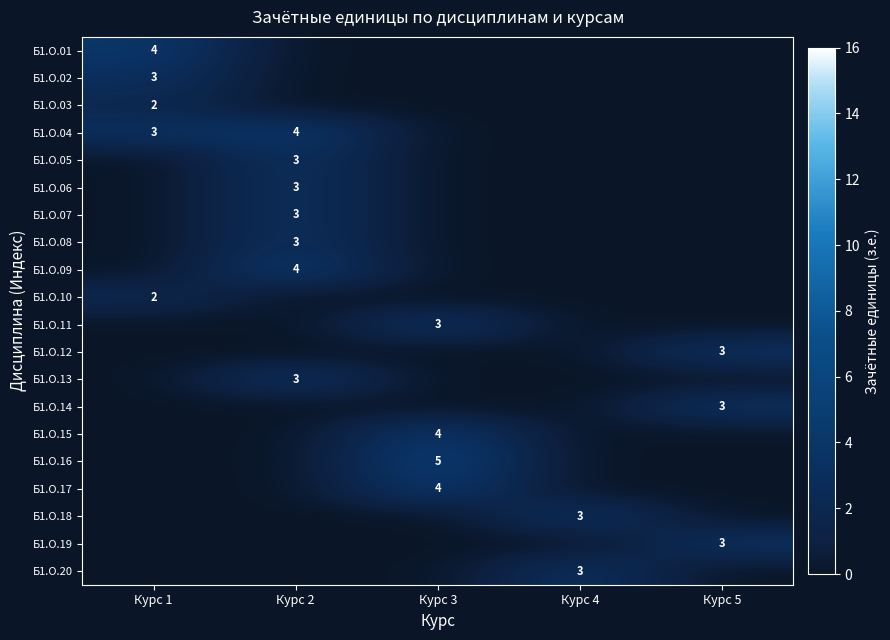

True or false: Б1.О.17 has a value of 4 at Курс 3.

True